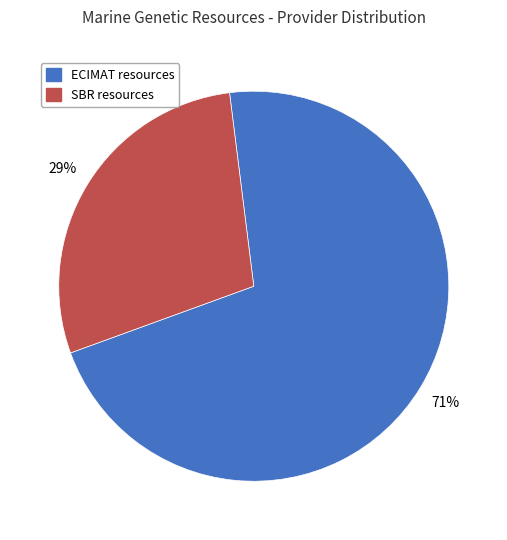

To the nearest percent, what is the average slice percentage?

50%